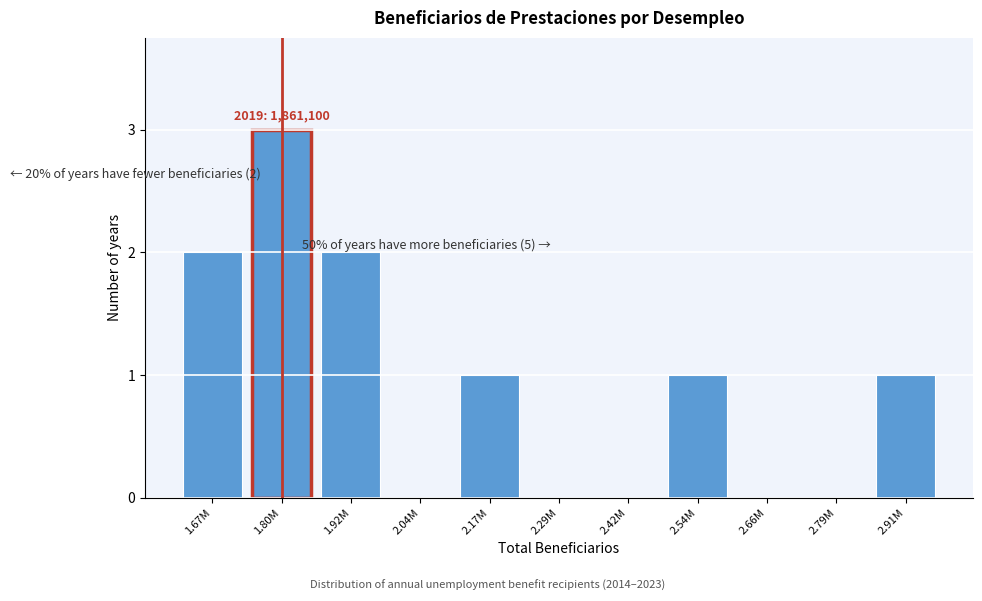

Reading left to right, extract all data points from this chart.

1.67M=2	1.80M=3	1.92M=2	2.04M=0	2.17M=1	2.29M=0	2.42M=0	2.54M=1	2.66M=0	2.79M=0	2.91M=1